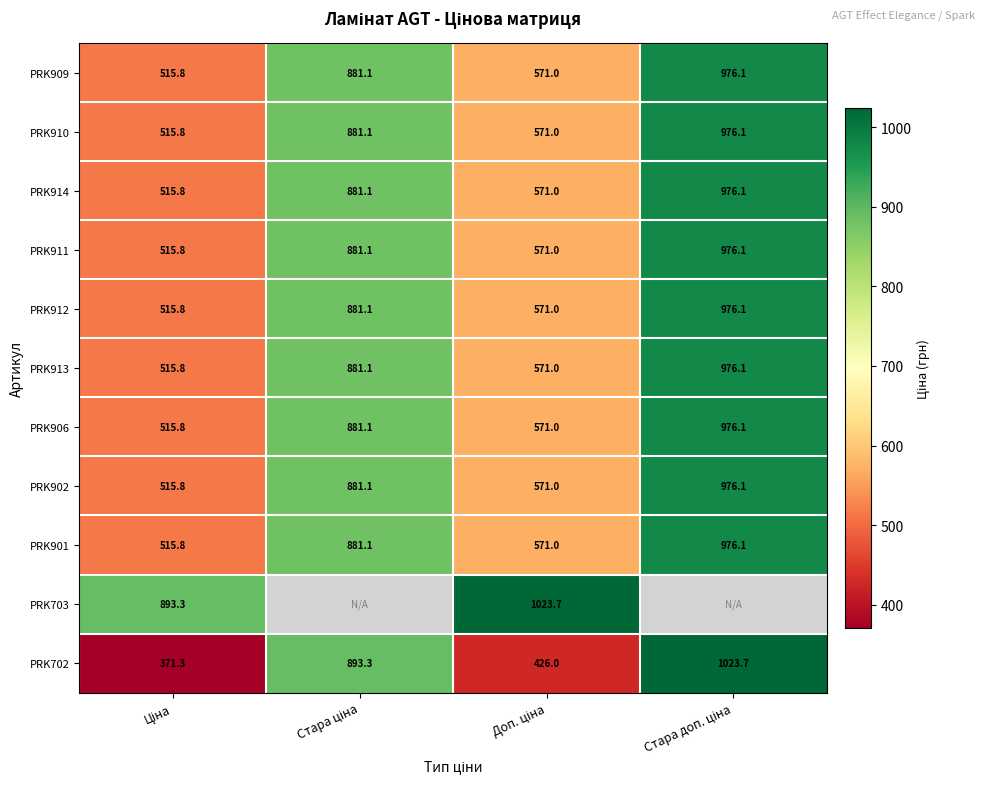

How many values in the PRK910 series are below 881?

2